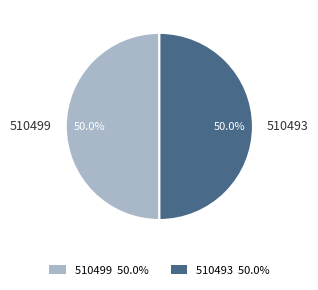

What is the ratio of the value at 510499 to the value at 510493?

1.0